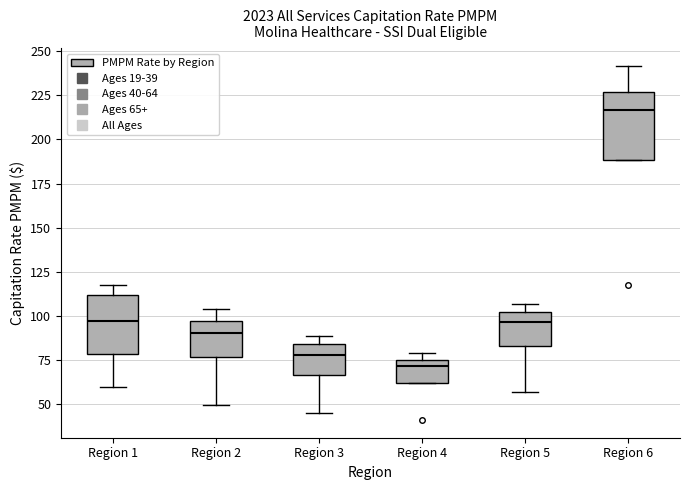

Where is the lower edge of the box for Region 1 on the y-axis? The values are not printed on the chart, so give them approximately, as read against the axis.

80